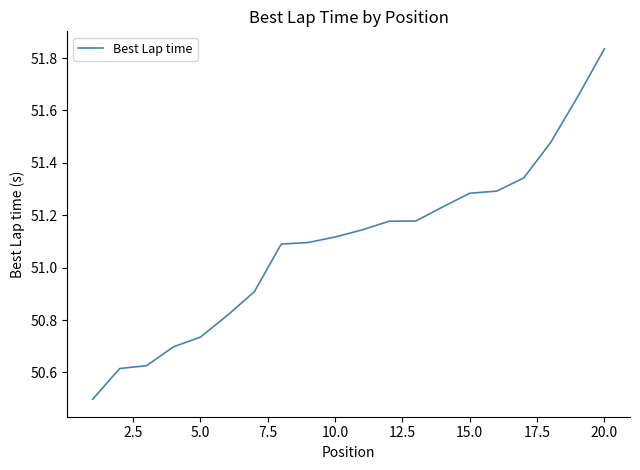

What is the difference between the maximum and minimum values?

1.3